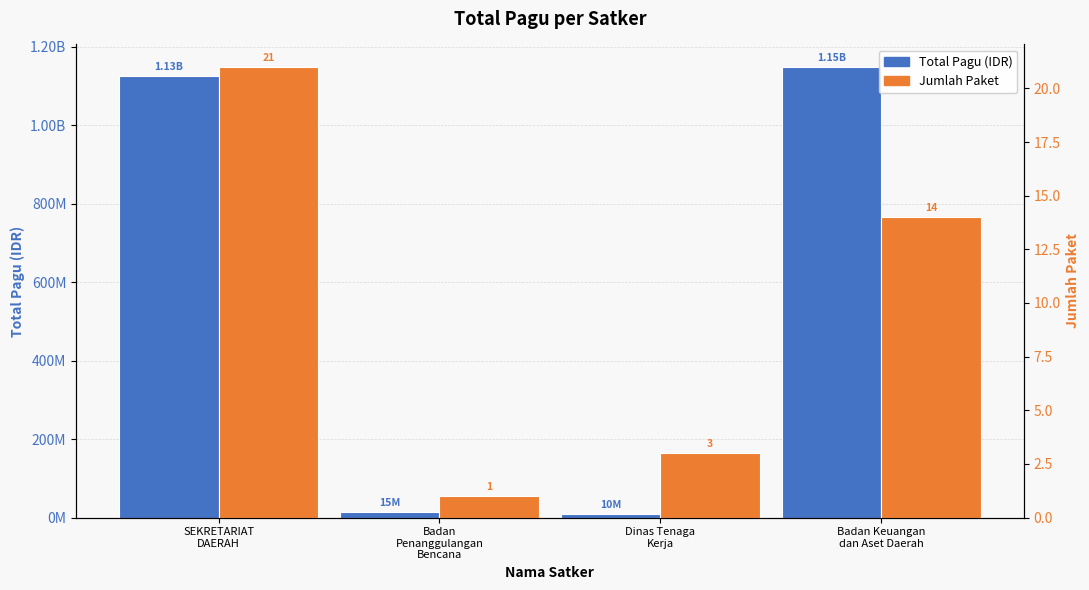

Which series has the largest total across all categories?

Total Pagu (IDR)